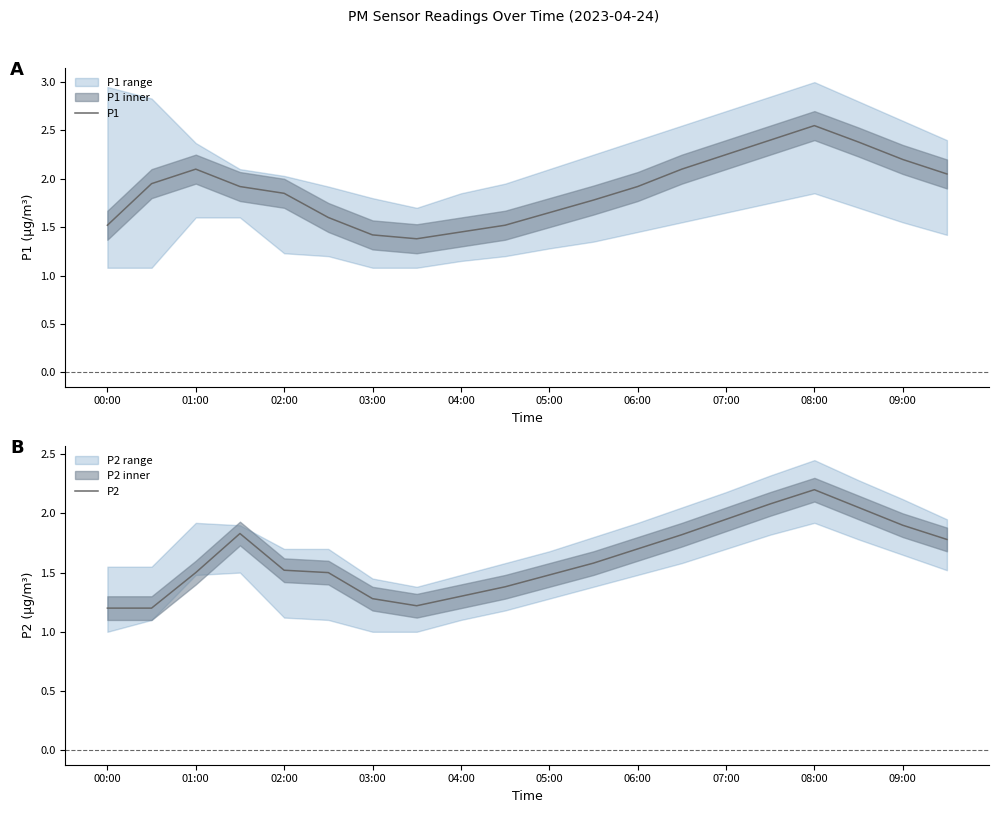

Which series has the widest spread of values?

P1